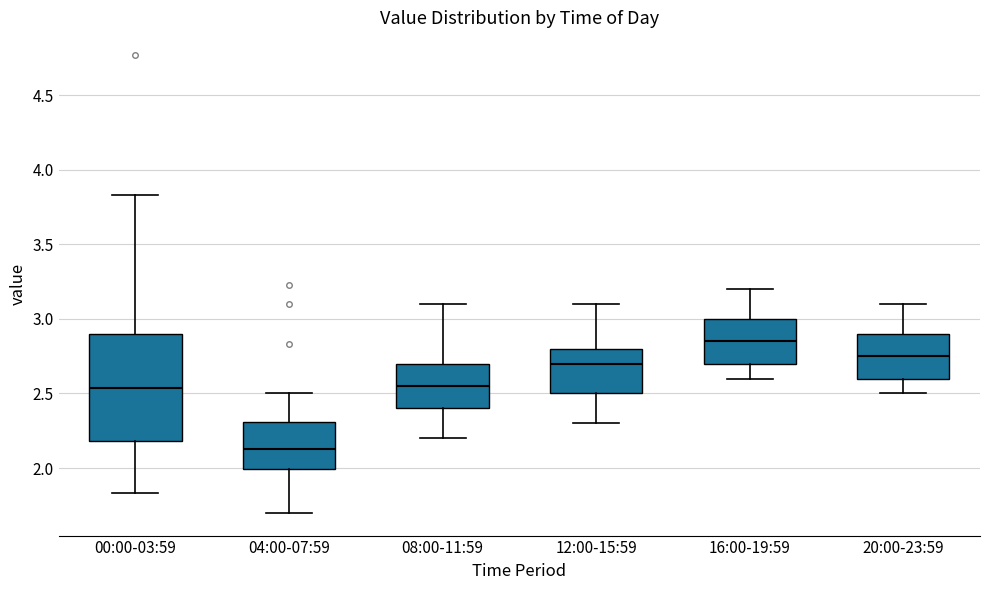

Reading left to right, read every box against the y-axis: the position of its median line, the range the box covers, and the ends of its whiskers. The values are not printed on the chart, so give them approximately, as read against the axis.

00:00-03:59: median 2.55, box 2.20 to 2.90, whiskers 1.85 to 3.85
04:00-07:59: median 2.15, box 2.00 to 2.30, whiskers 1.70 to 2.50
08:00-11:59: median 2.55, box 2.40 to 2.70, whiskers 2.20 to 3.10
12:00-15:59: median 2.70, box 2.50 to 2.80, whiskers 2.30 to 3.10
16:00-19:59: median 2.85, box 2.70 to 3.00, whiskers 2.60 to 3.20
20:00-23:59: median 2.75, box 2.60 to 2.90, whiskers 2.50 to 3.10